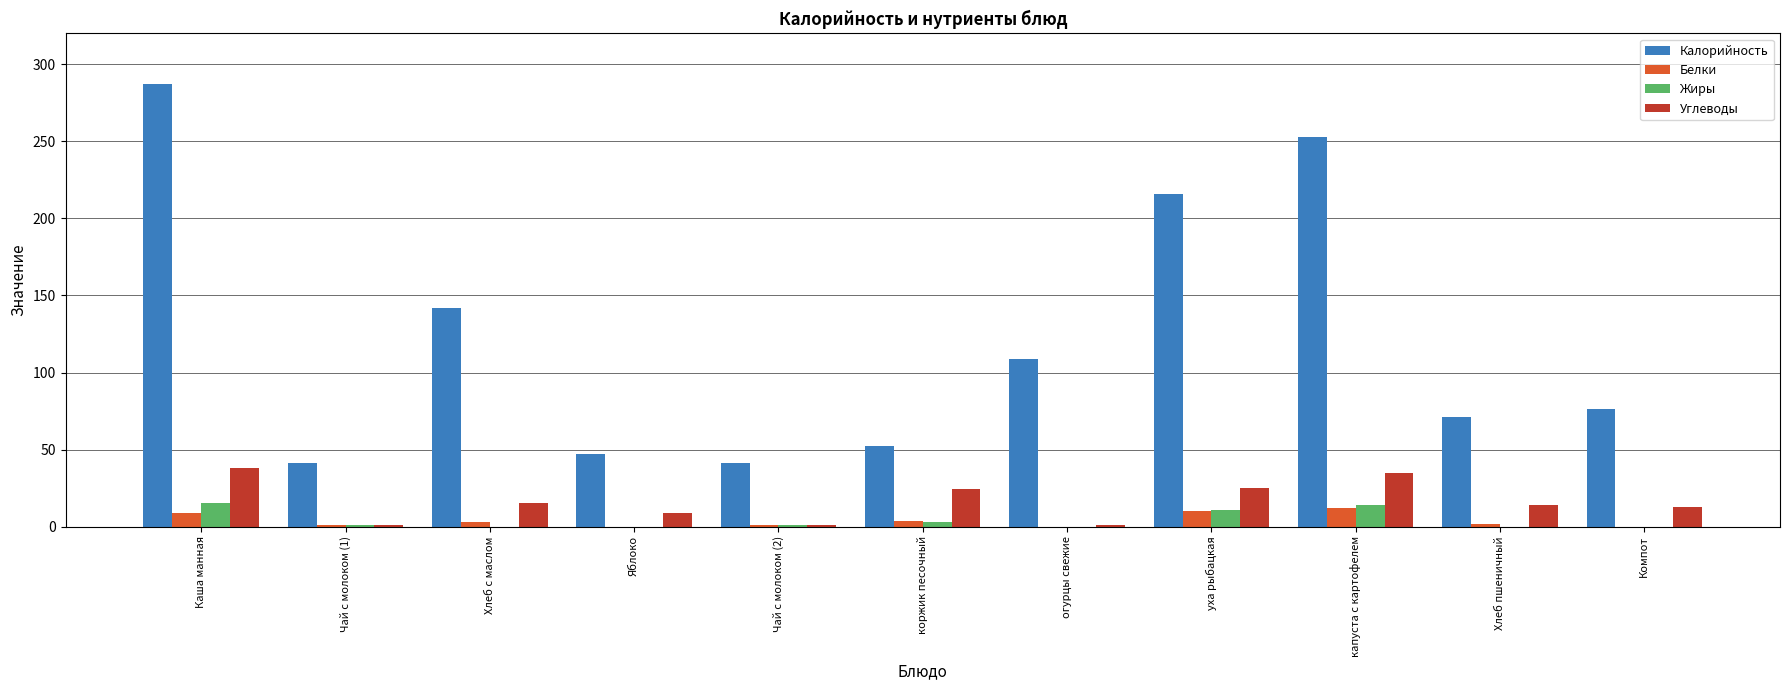

What is the spread (max minus min) of values at Чай с молоком (1)?

40.0